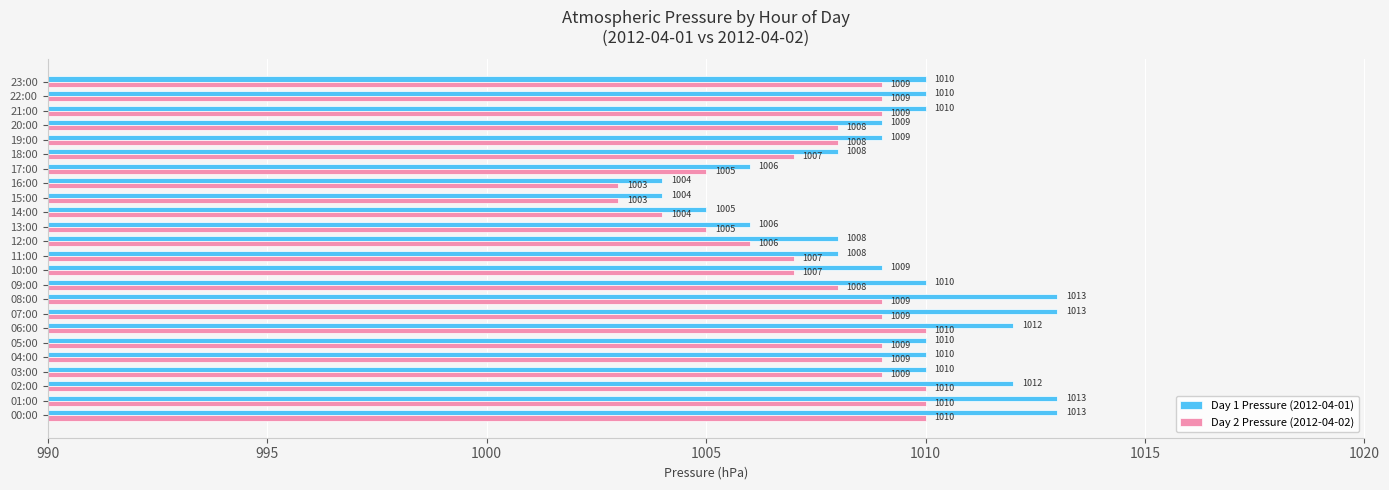

Is it true that Day 1 Pressure (2012-04-01) equals 499 at 10:00?

False